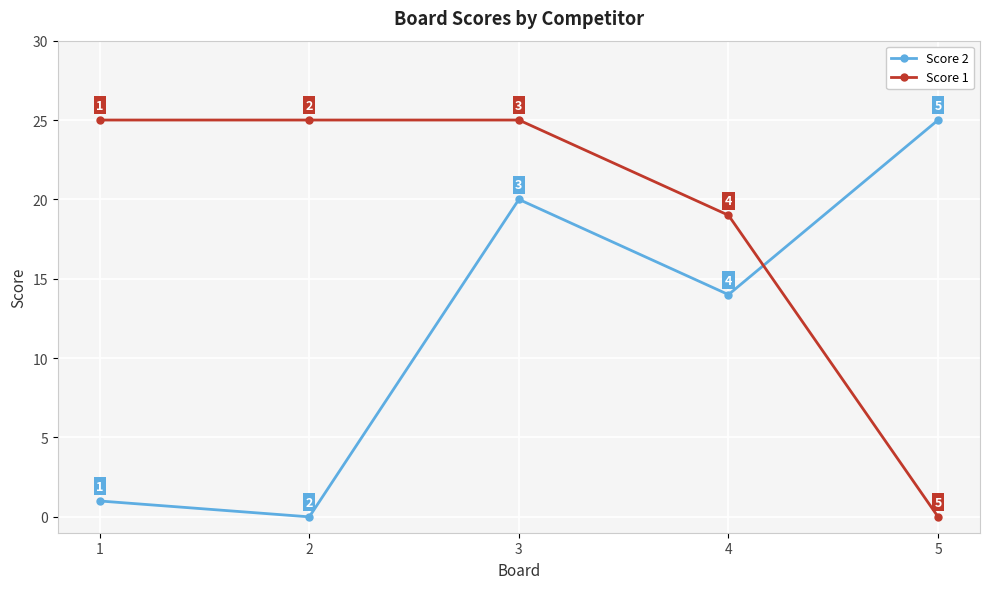

What is the value of the Score 2 point at the 5th from the left?

25